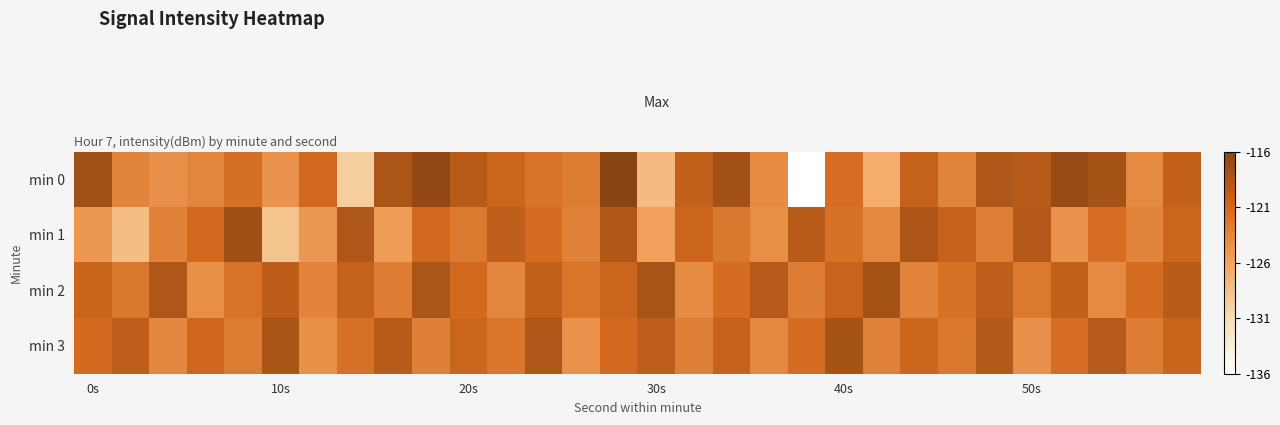

Which series has the largest range (max minus min)?

min 0